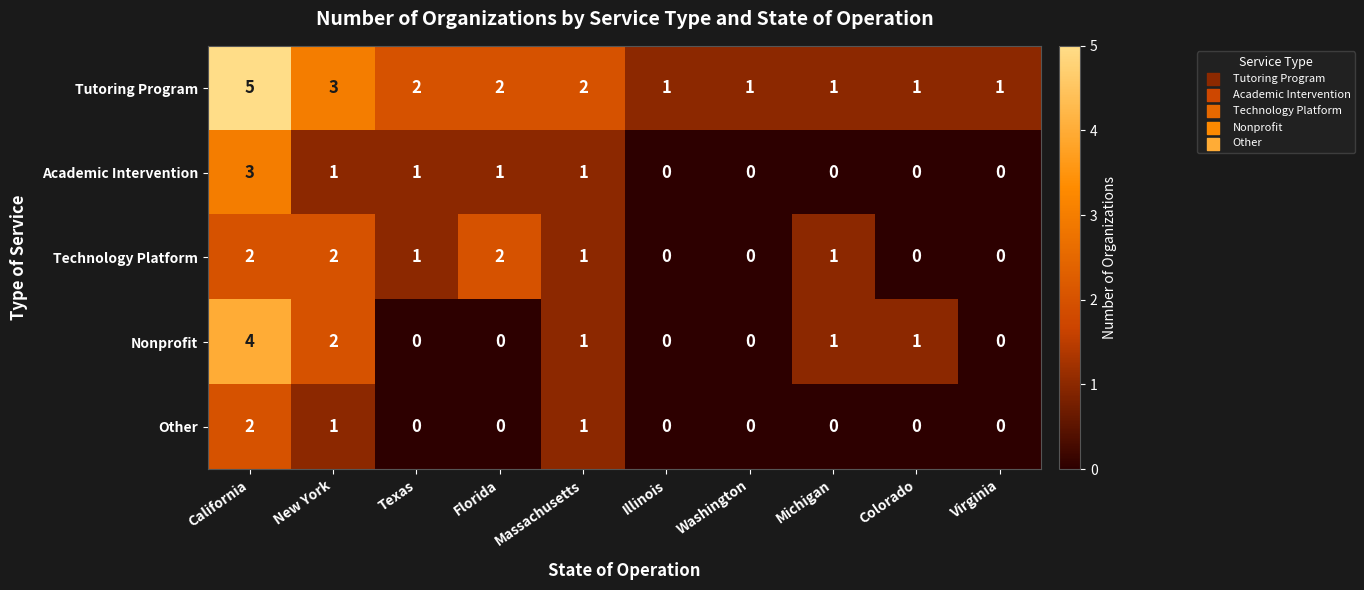

Which series changed the most between Texas and Florida?

Technology Platform